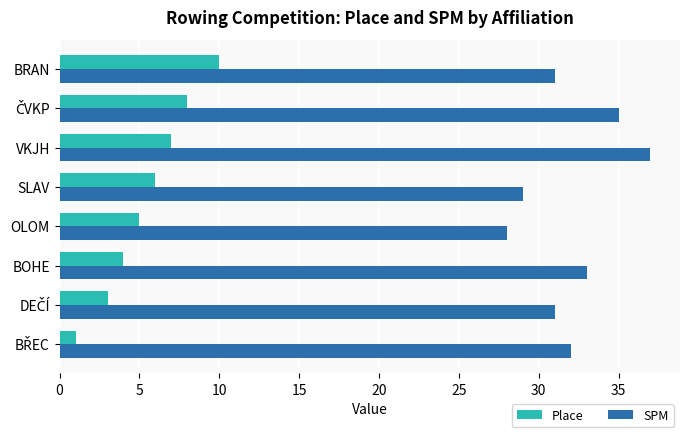

What is the maximum value for SPM?

37